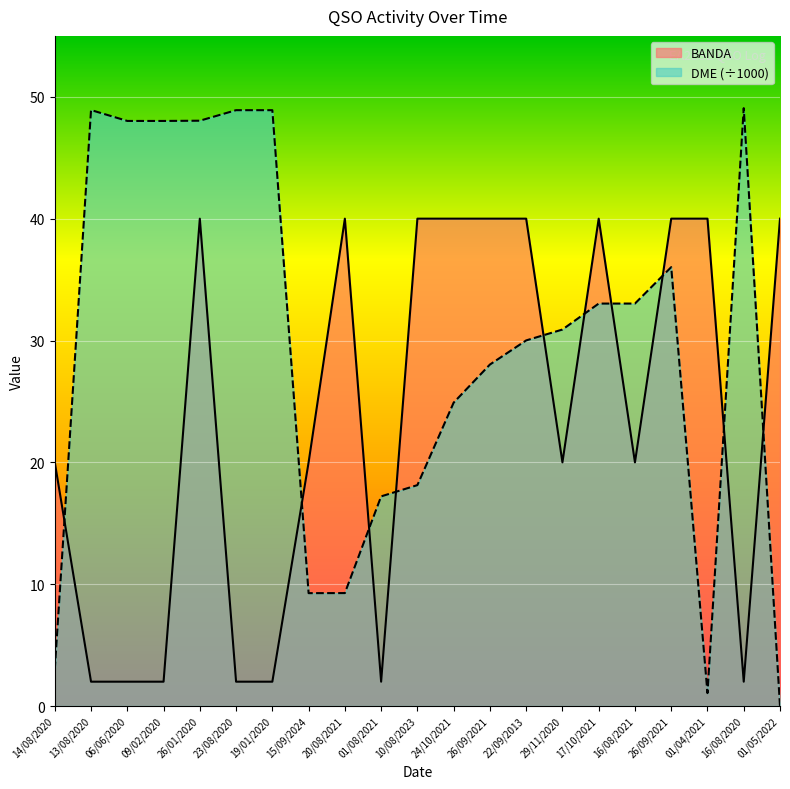

Reading left to right, transcribe all the data shown in this chart.

BANDA: 20.0	2.0	2.0	2.0	40.0	2.0	2.0	20.0	40.0	2.0	40.0	40.0	40.0	40.0	20.0	40.0	20.0	40.0	40.0	2.0	40.0
DME: 3.0	48.9	48.0	48.0	48.0	48.9	48.9	9.3	9.3	17.2	18.1	24.9	28.0	30.0	30.9	33.0	33.0	36.0	1.1	49.1	0.0